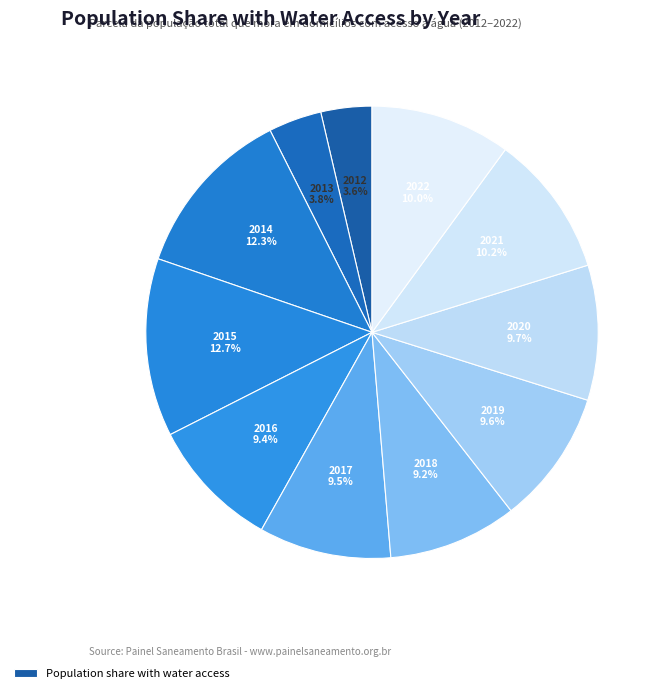

How many segments does this pie chart have?

11